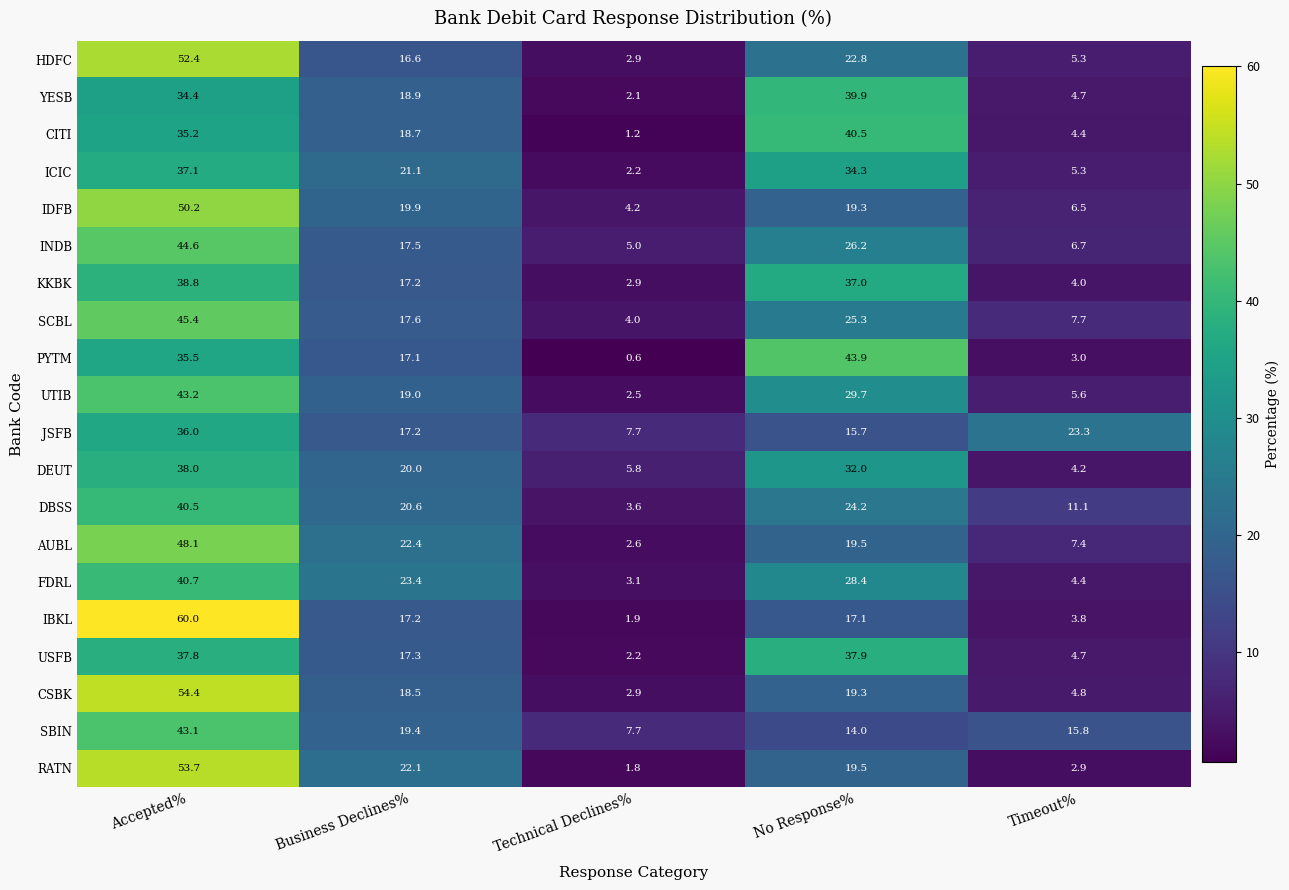

Where is PYTM nearest to the value 22?

Business Declines%